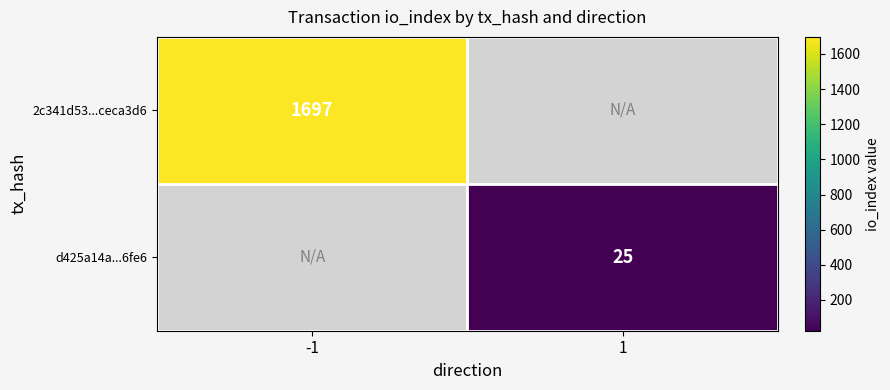

How many data points does each series have?

2